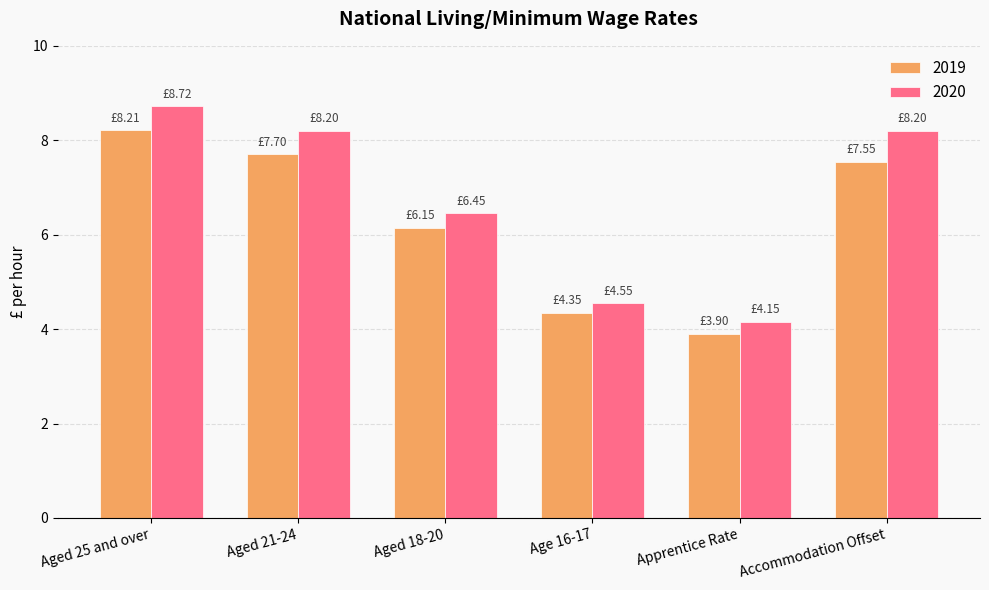

List the series in order of their peak value, highest first.

2020, 2019